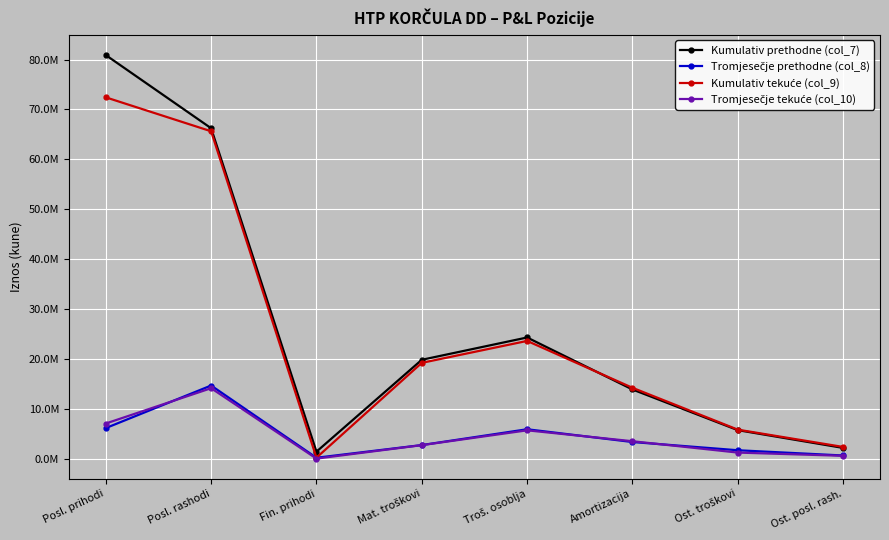

True or false: Tromjesečje tekuće (col_10) and Kumulativ prethodne (col_7) cross at least once.

False